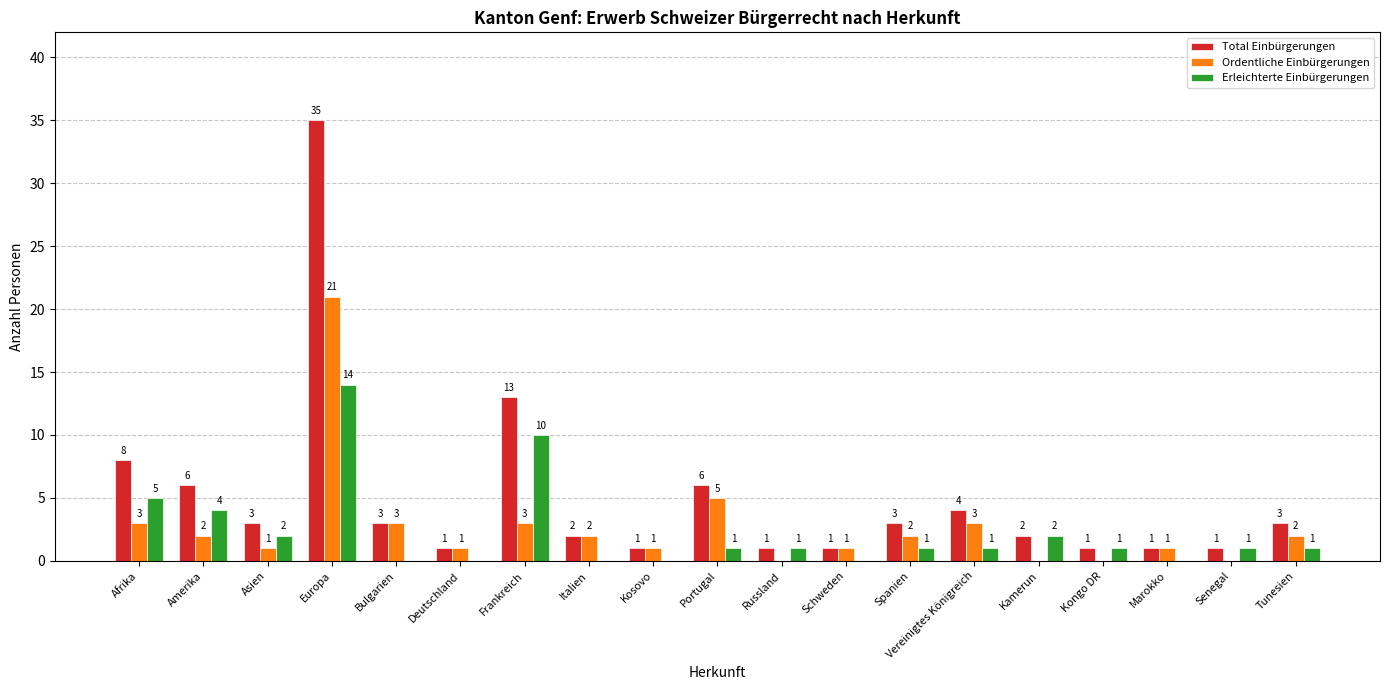

What are all the series names shown in the legend?

Total Einbürgerungen, Ordentliche Einbürgerungen, Erleichterte Einbürgerungen